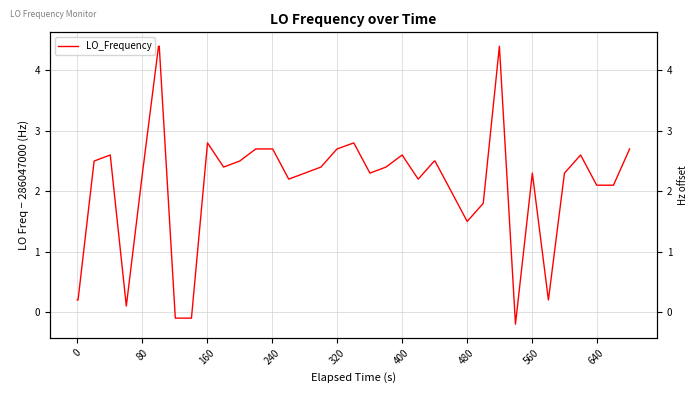

How many values are above zero?

37